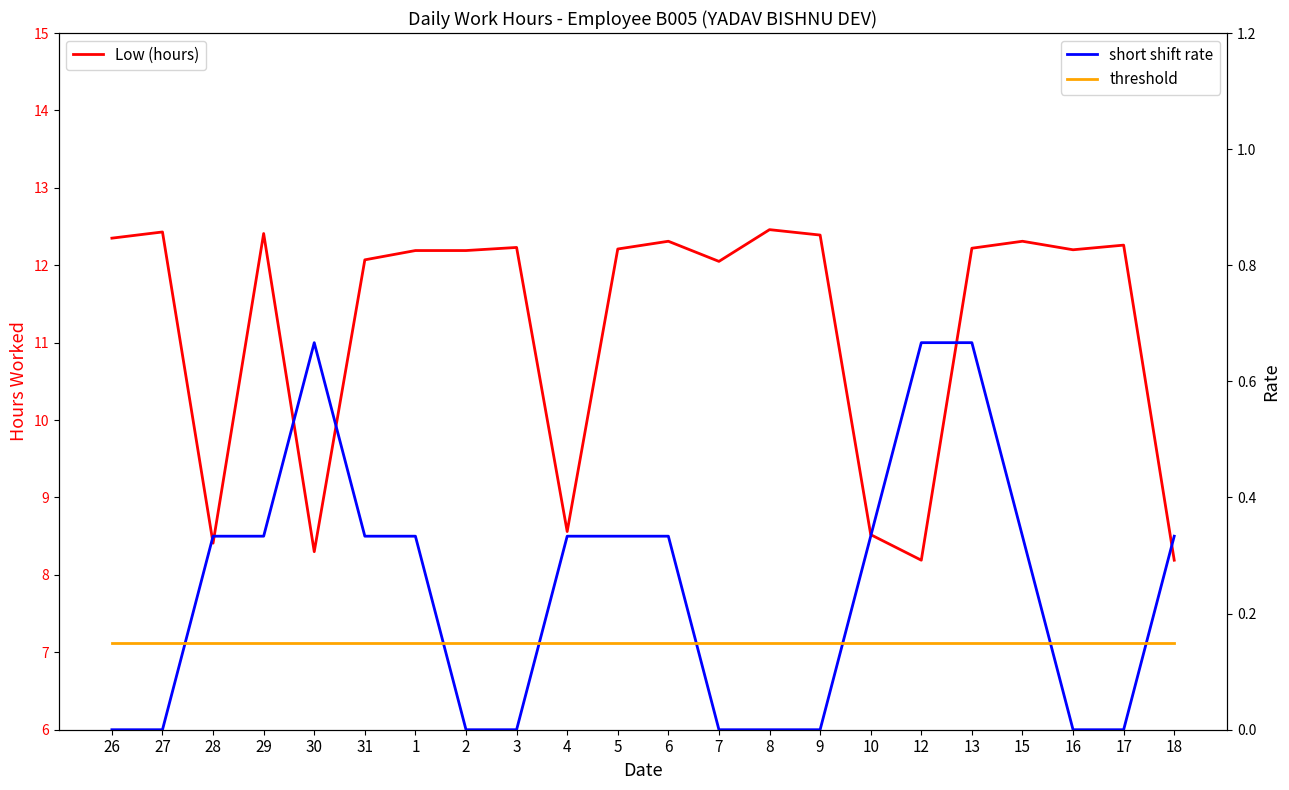

What is the label of the 21st point from the right?

27